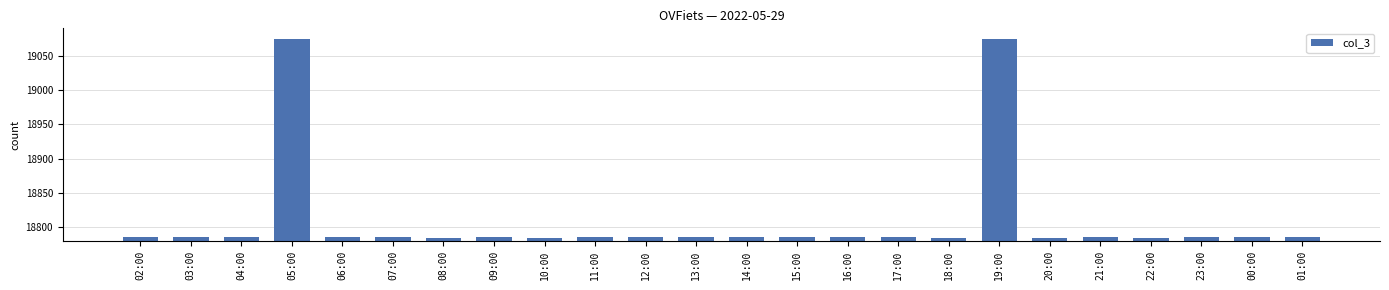

What is the sum of all values?

451413